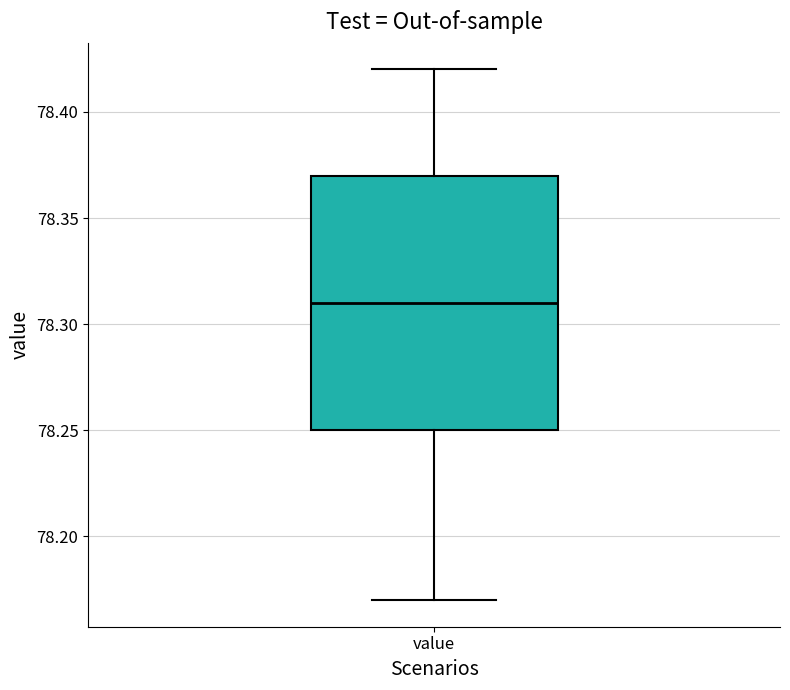

Read this box plot against the y-axis: the position of the median line, the range covered by the box, and the ends of both whiskers. The values are not printed on the chart, so give them approximately, as read against the axis.

median 78.31, box 78.25 to 78.37, whiskers 78.17 to 78.42